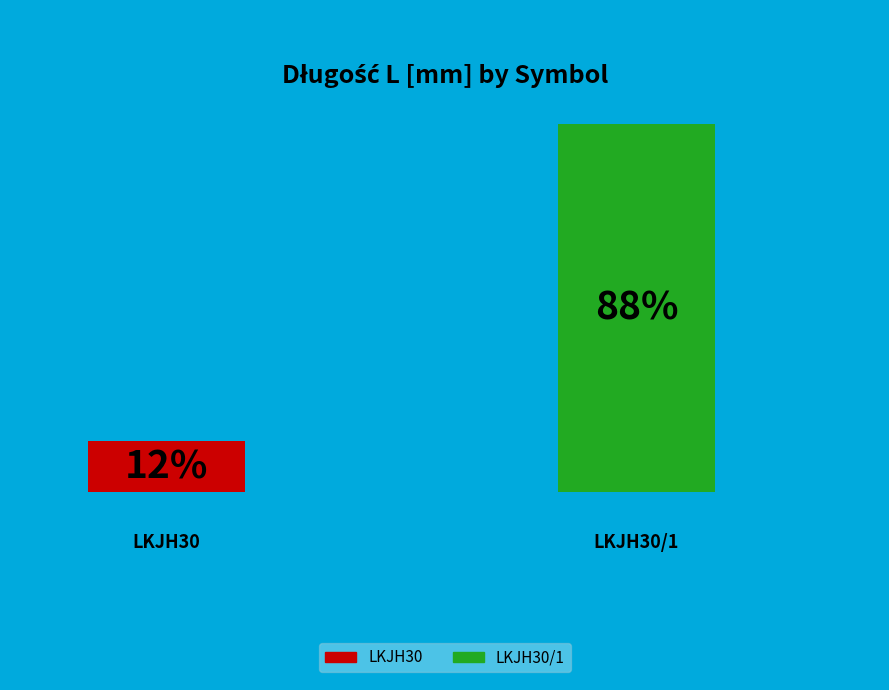

Which slice represents more than half of the pie?

LKJH30/1